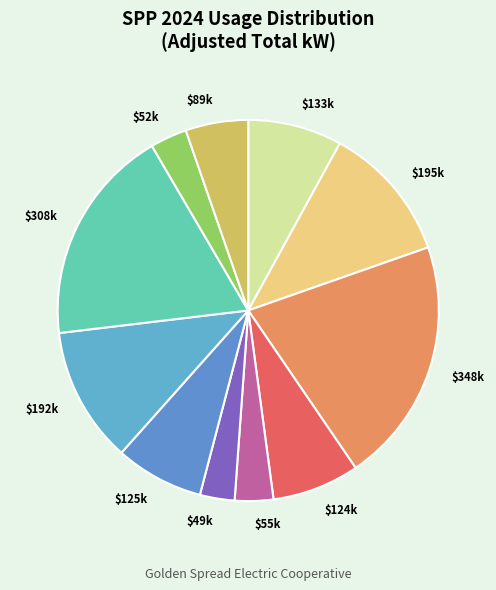

Is there a majority slice in this chart?

No